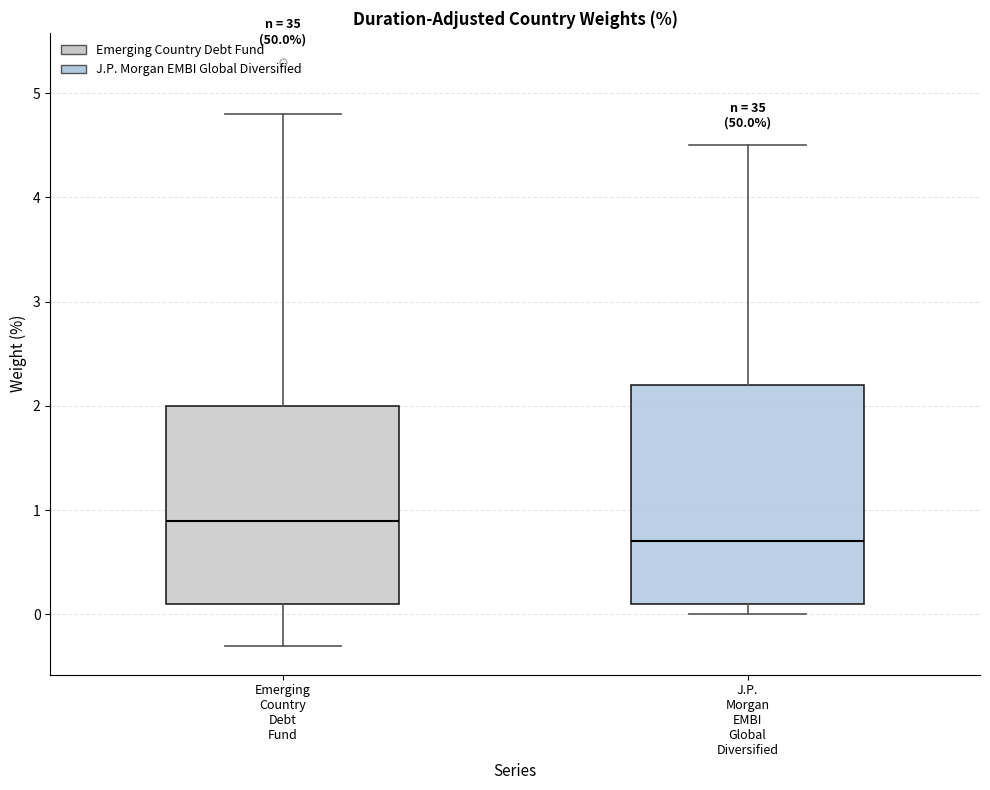

Comparing the boxes themselves (not the whiskers), which one is the tallest?

J.P. Morgan EMBI Global Diversified